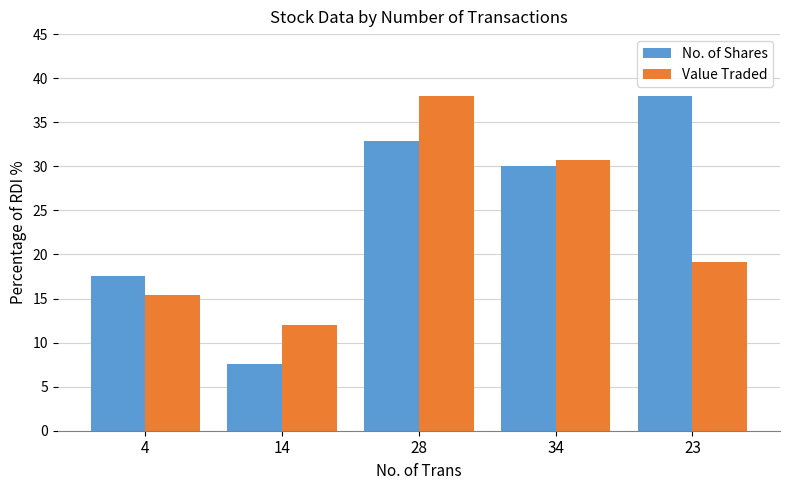

At which label does No. of Shares first exceed 30?

28